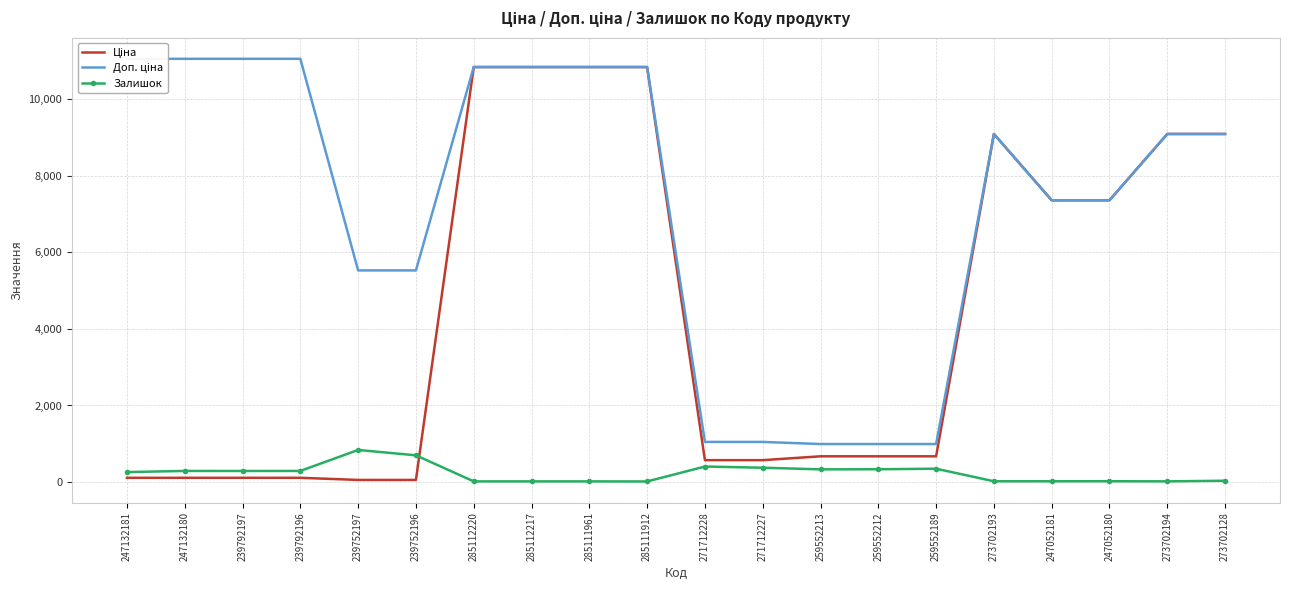

Where is Залишок nearest to the value 426?

271712228